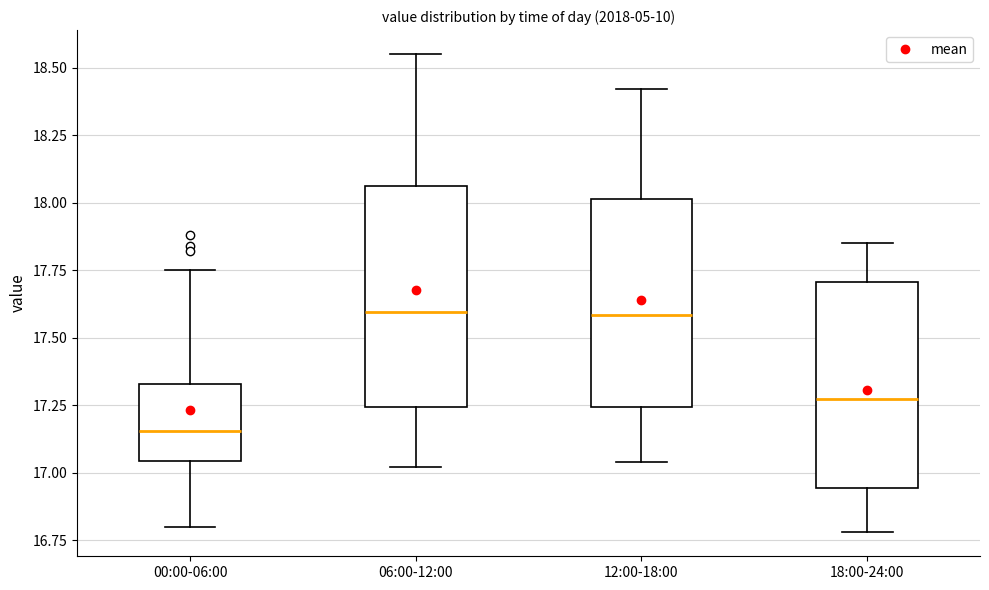

Comparing the boxes themselves (not the whiskers), which one is the tallest?

06:00-12:00